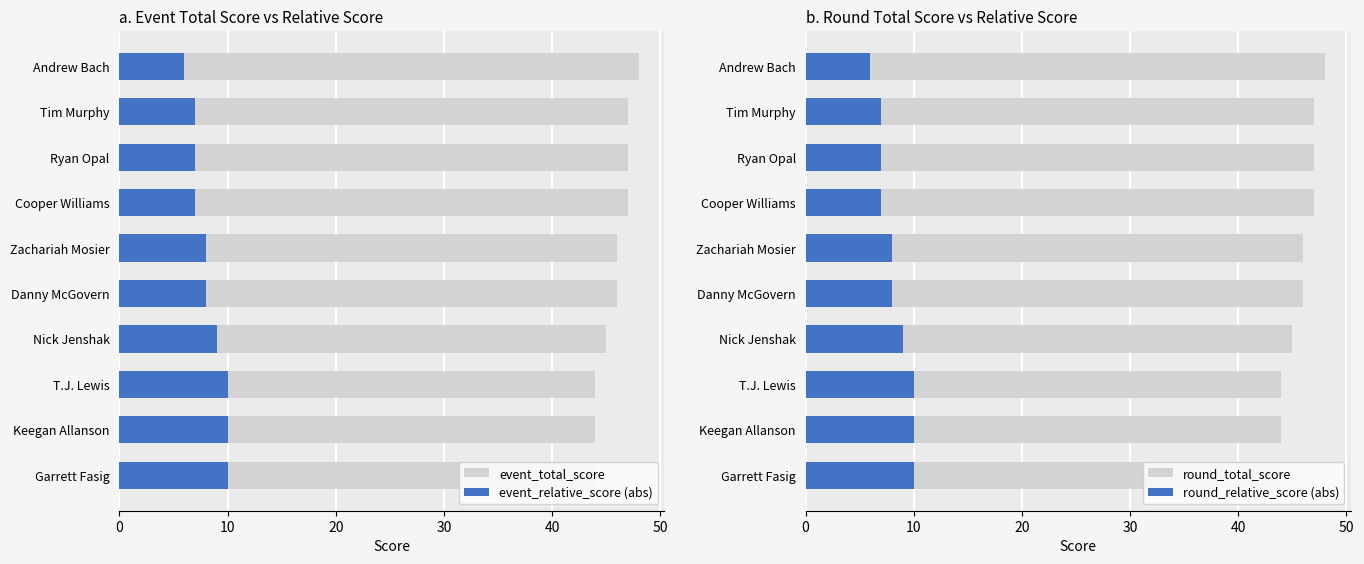

What is the smallest value displayed?

6